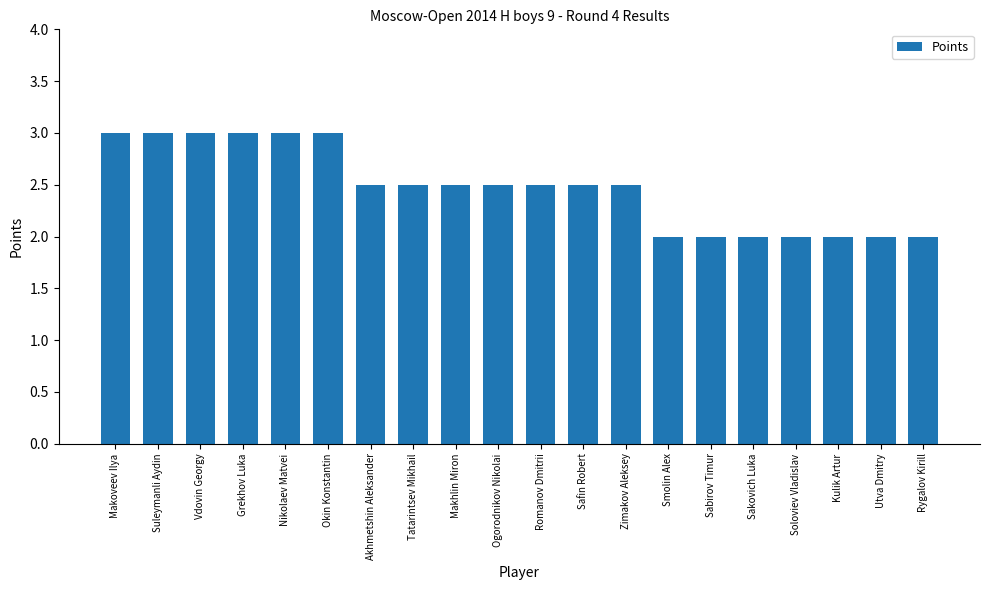

What position from the right is Okin Konstantin?

15